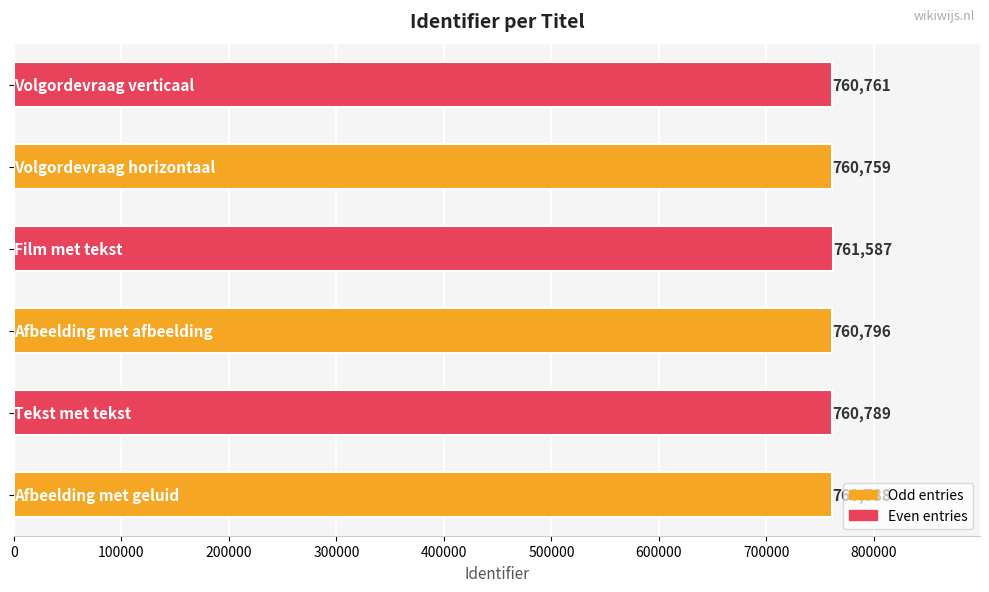

Reading bottom to top, transcribe all the data shown in this chart.

760788	760789	760796	761587	760759	760761